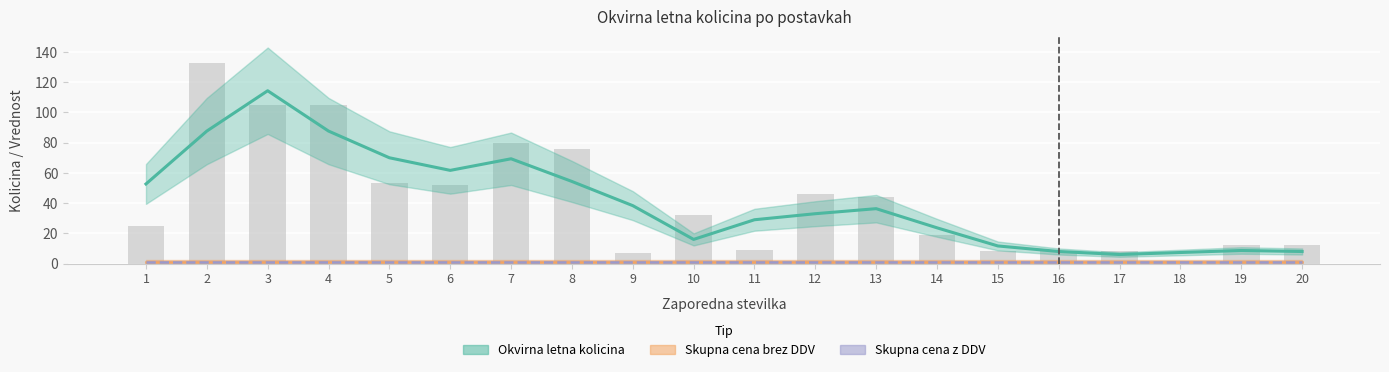

Which series has the largest total across all categories?

Okvirna letna kolicina